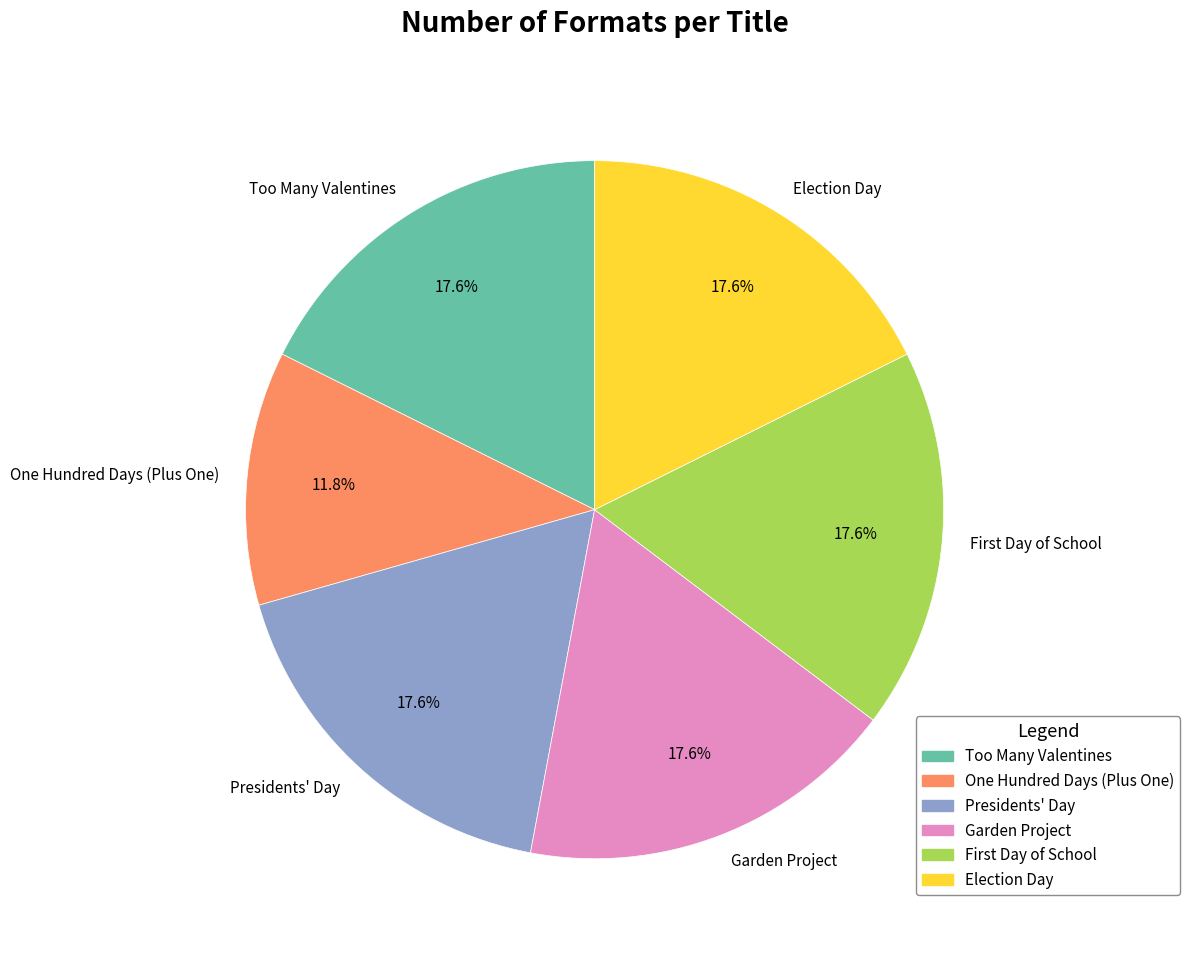

The Election Day slice represents 27% of the pie. True or false?

False